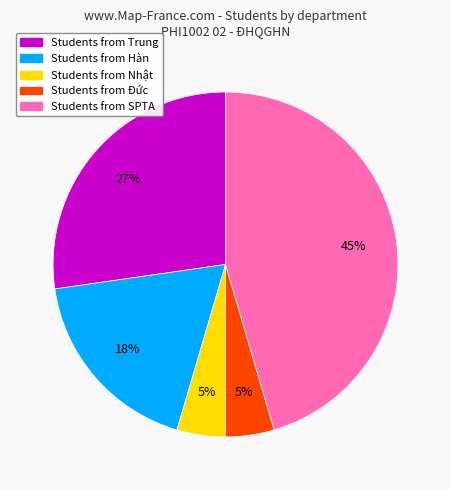

To the nearest percent, what is the average slice percentage?

20%